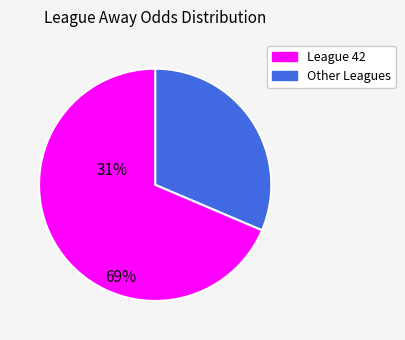

Is there any slice that represents more than half of the pie?

Yes